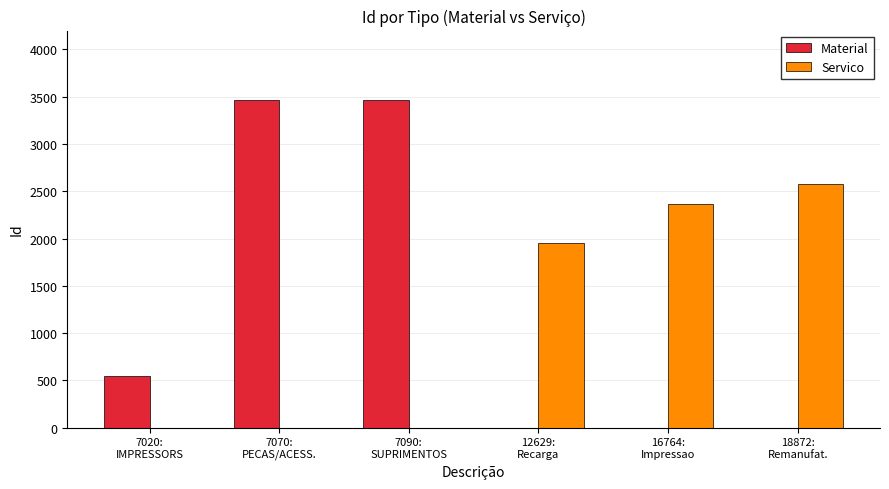

What is the sum of all Material values?

7467